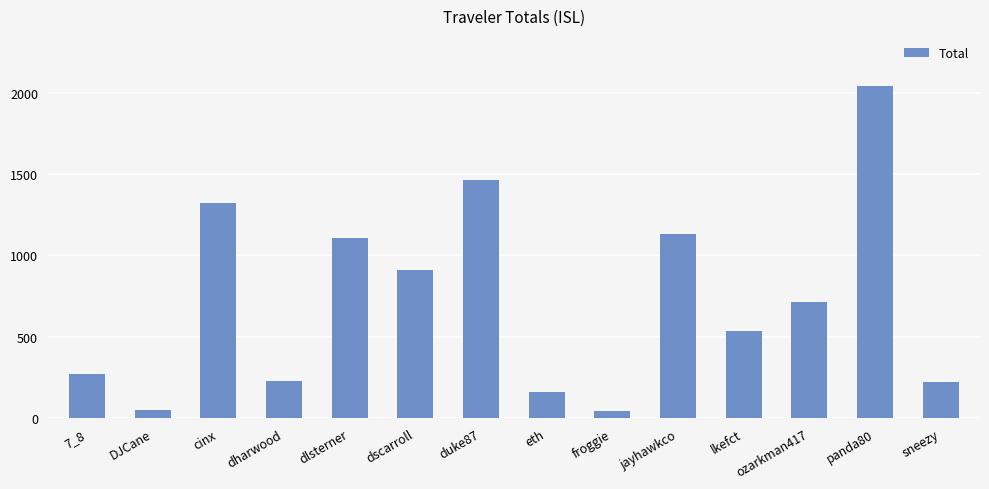

Which category has the highest value across all series?

panda80